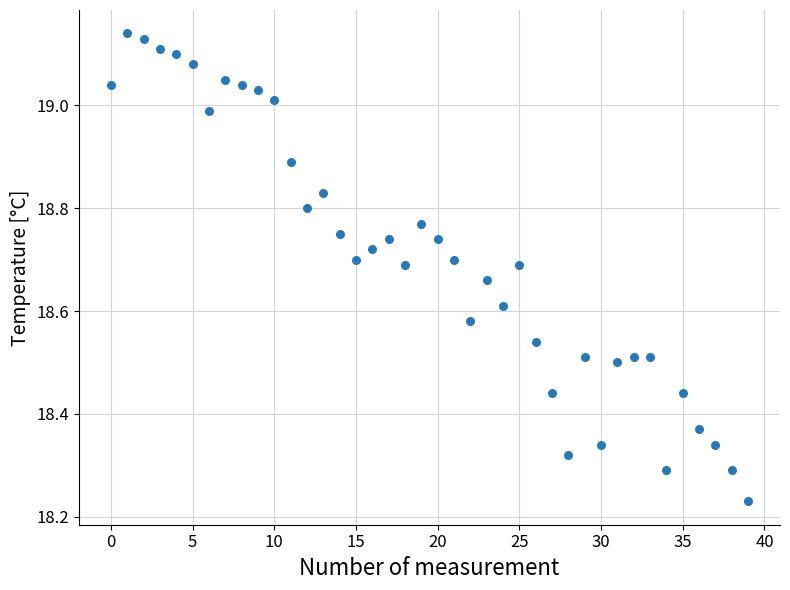

What is the range of Y values (max minus min)?

0.9